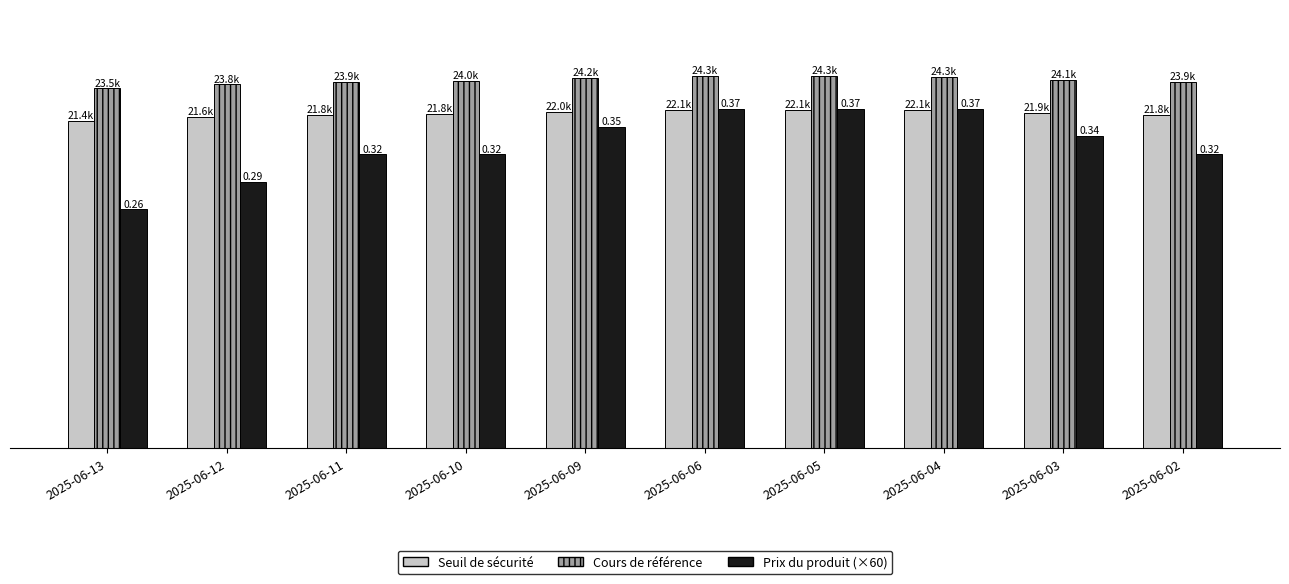

What is the value of the Prix du produit (×60) bar at the 9th from the left?

20.4